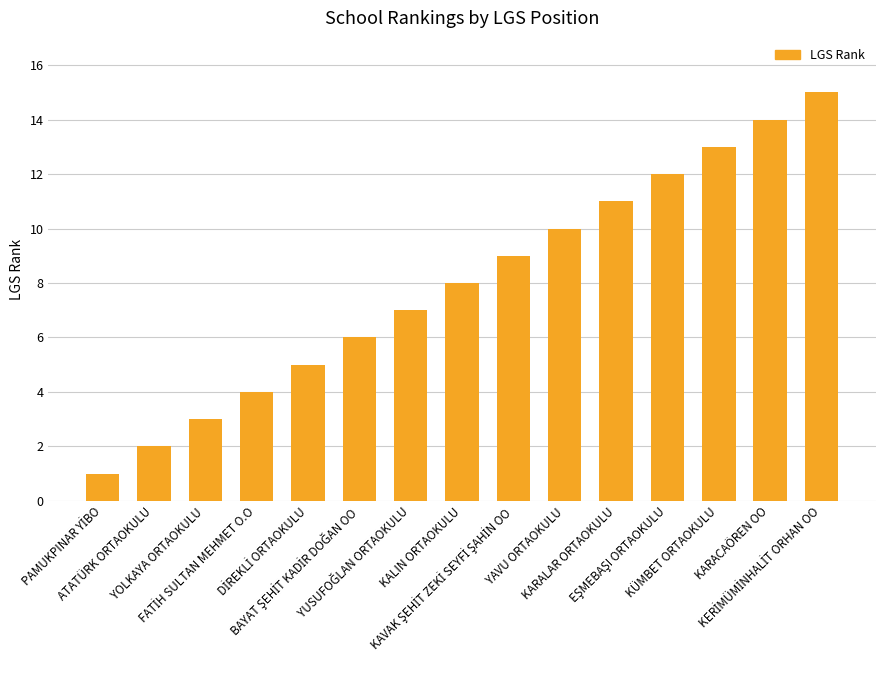

What is the greatest value displayed?

15